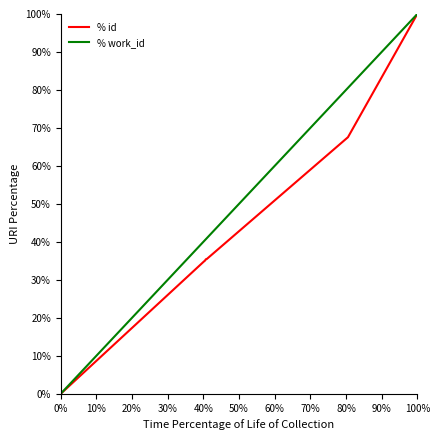

Which series has the largest total across all categories?

% work_id